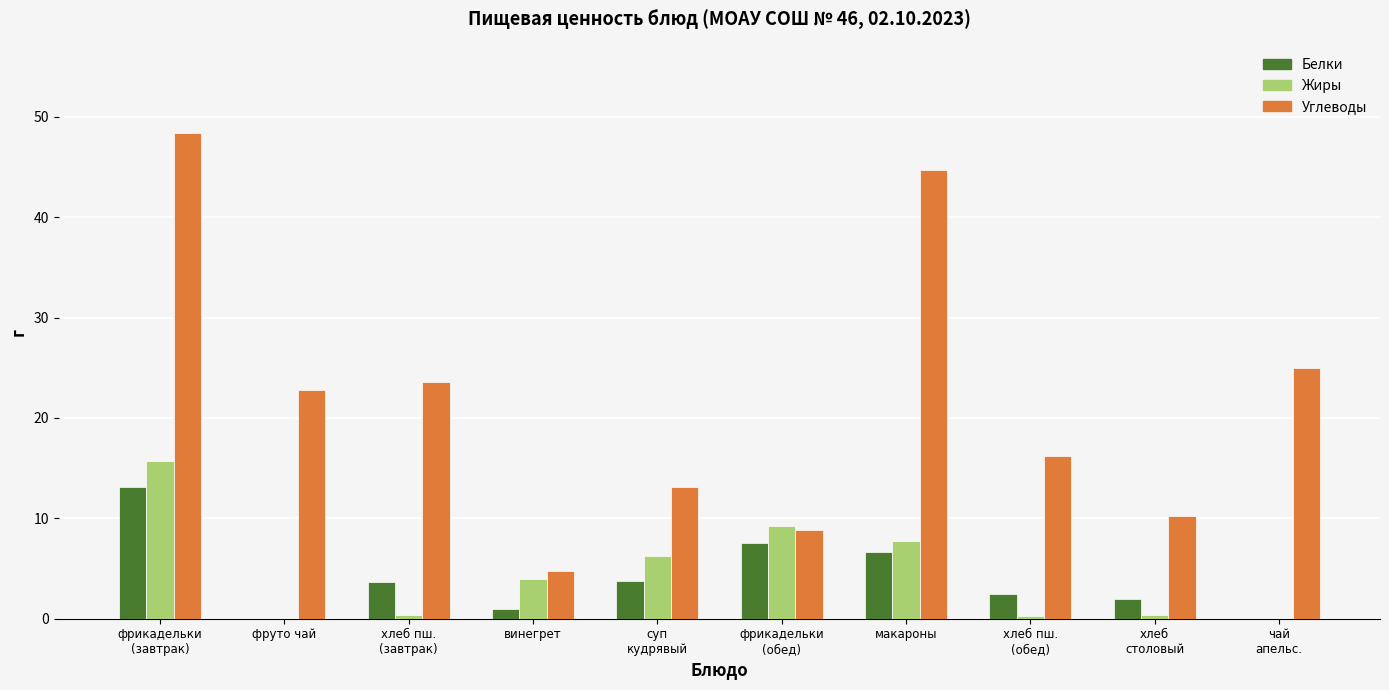

At which label is Белки closest to 6?

макароны